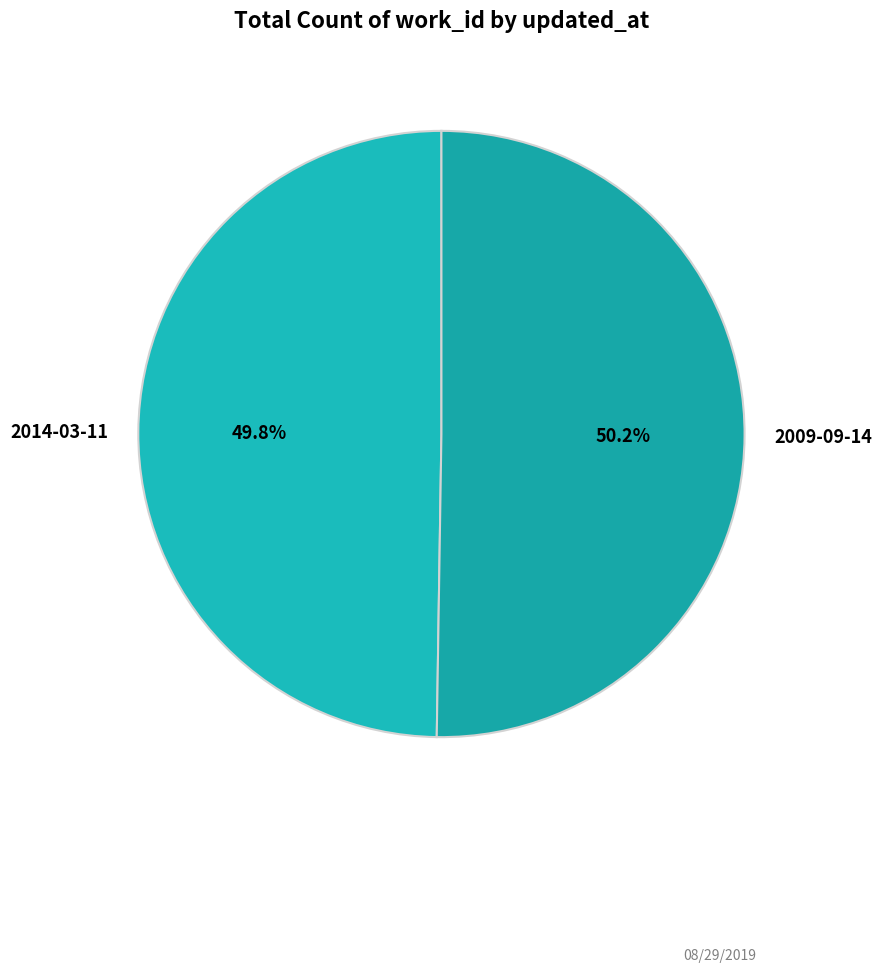

Approximately how many times larger is the value at 2009-09-14 compared to 2014-03-11?

1.0